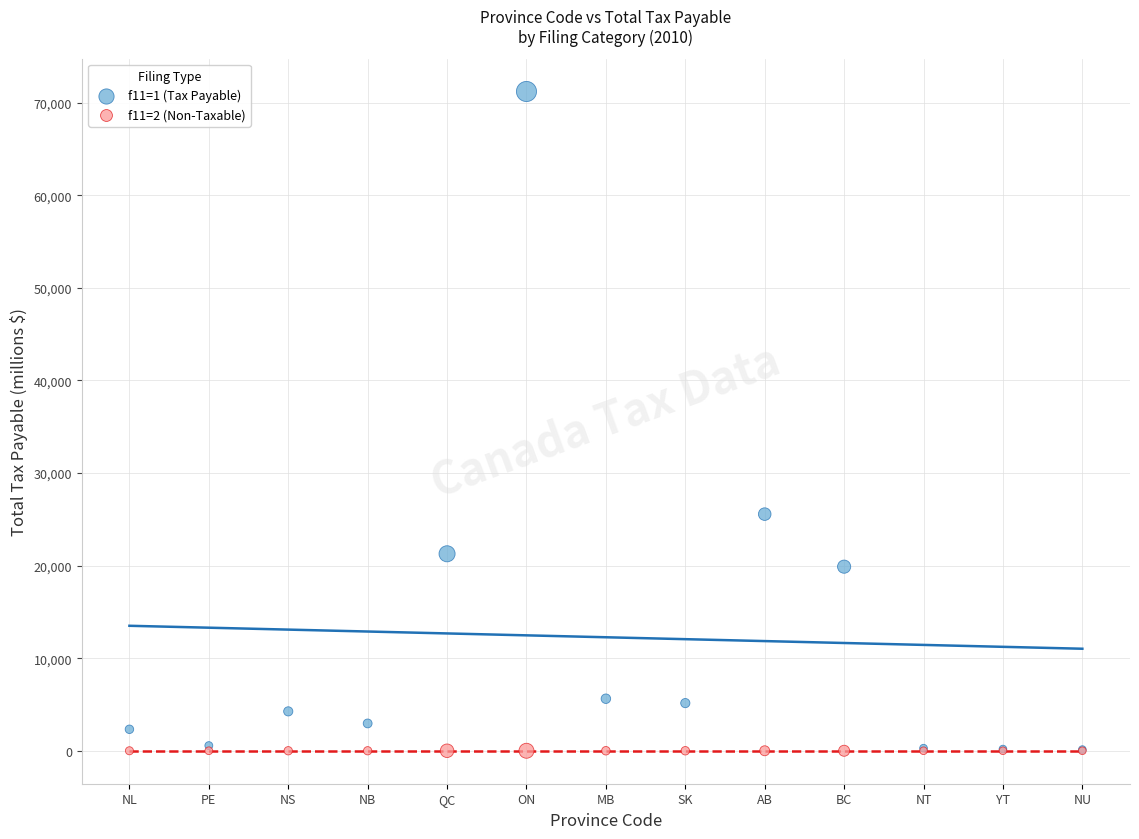

Across all series, what Y value is closest to 35598?

25555.8